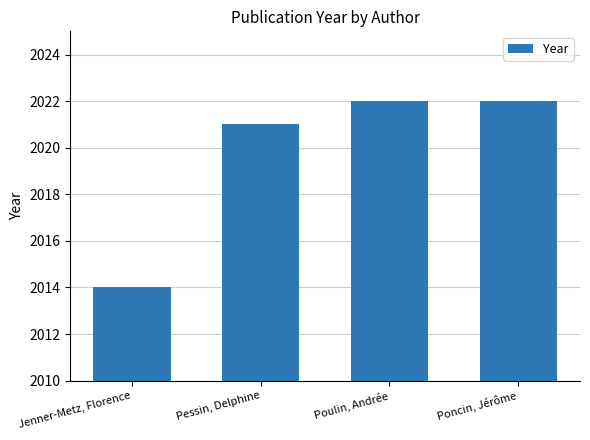

The chart shows a value of 2022 at Poulin, Andrée. True or false?

True